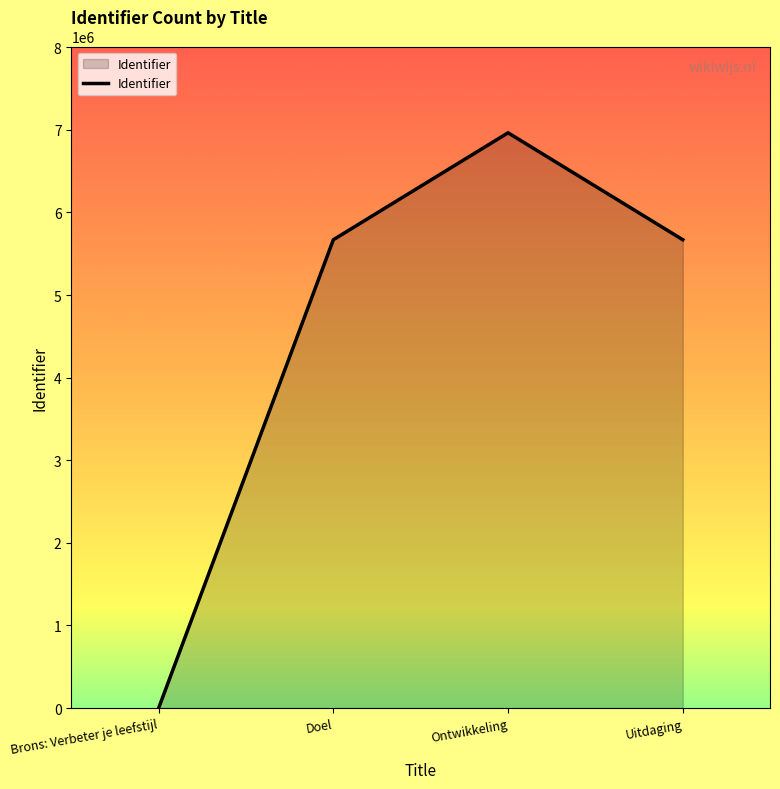

True or false: the data has more than 0 interior local peaks.

True